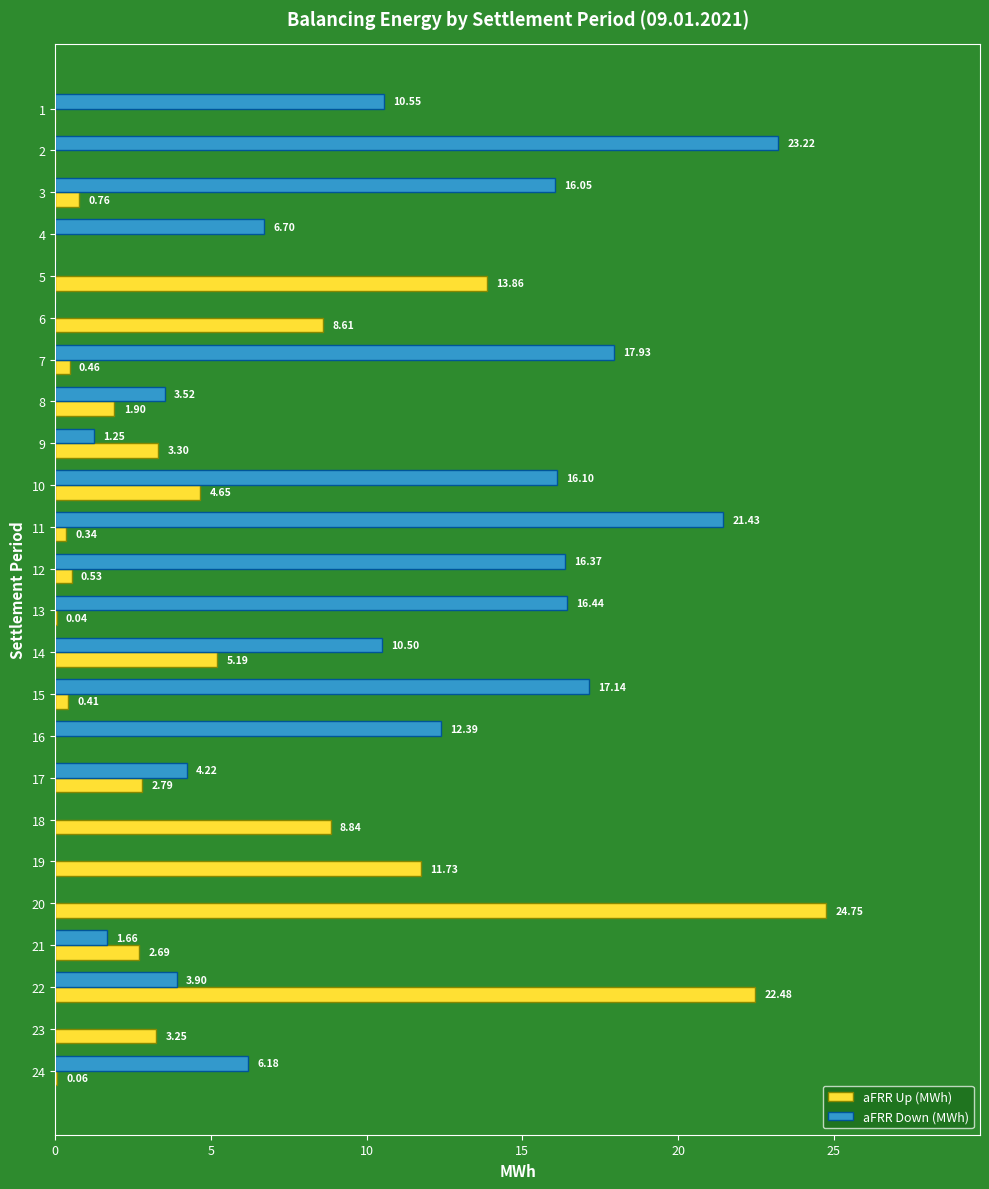

The aFRR Down (MWh) series shows 13.6 at 20. True or false?

False